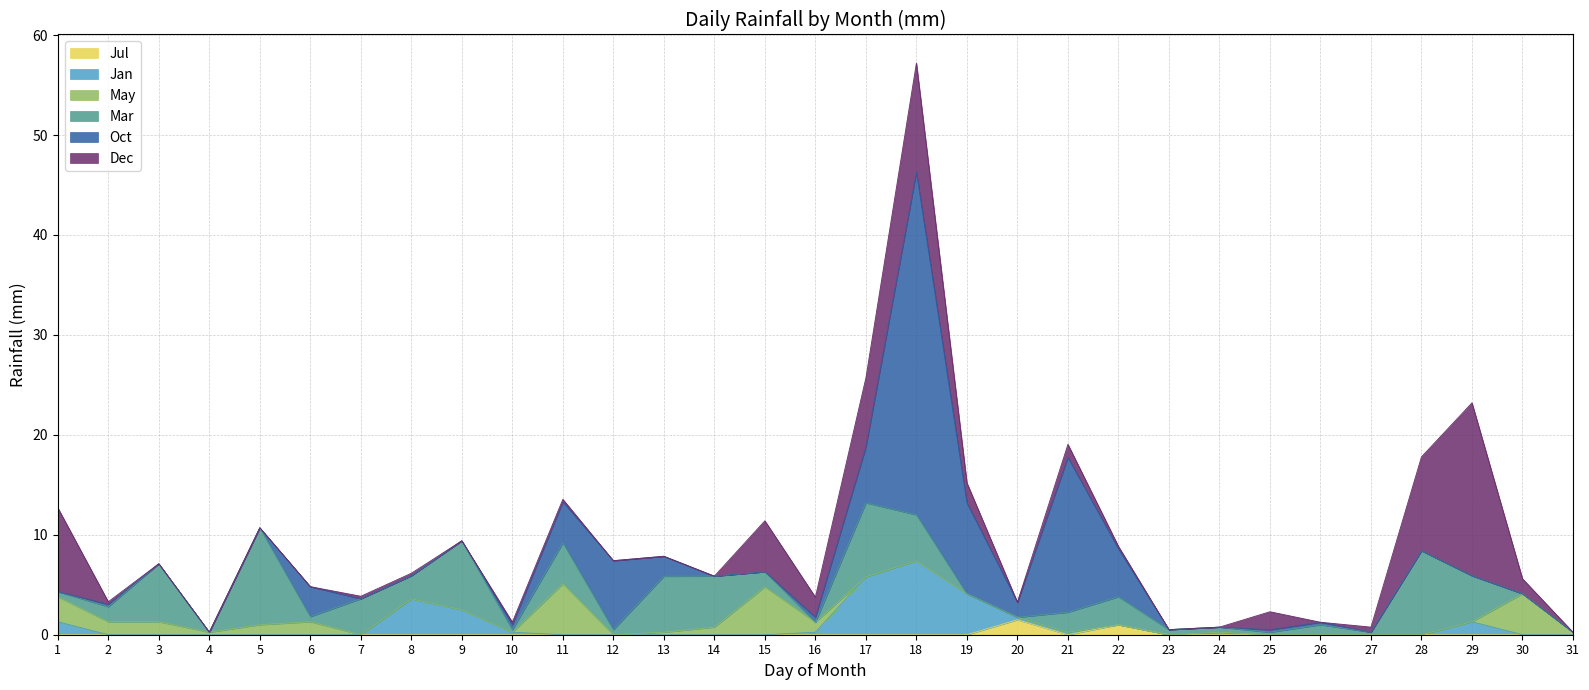

How many lines are shown in the chart?

6